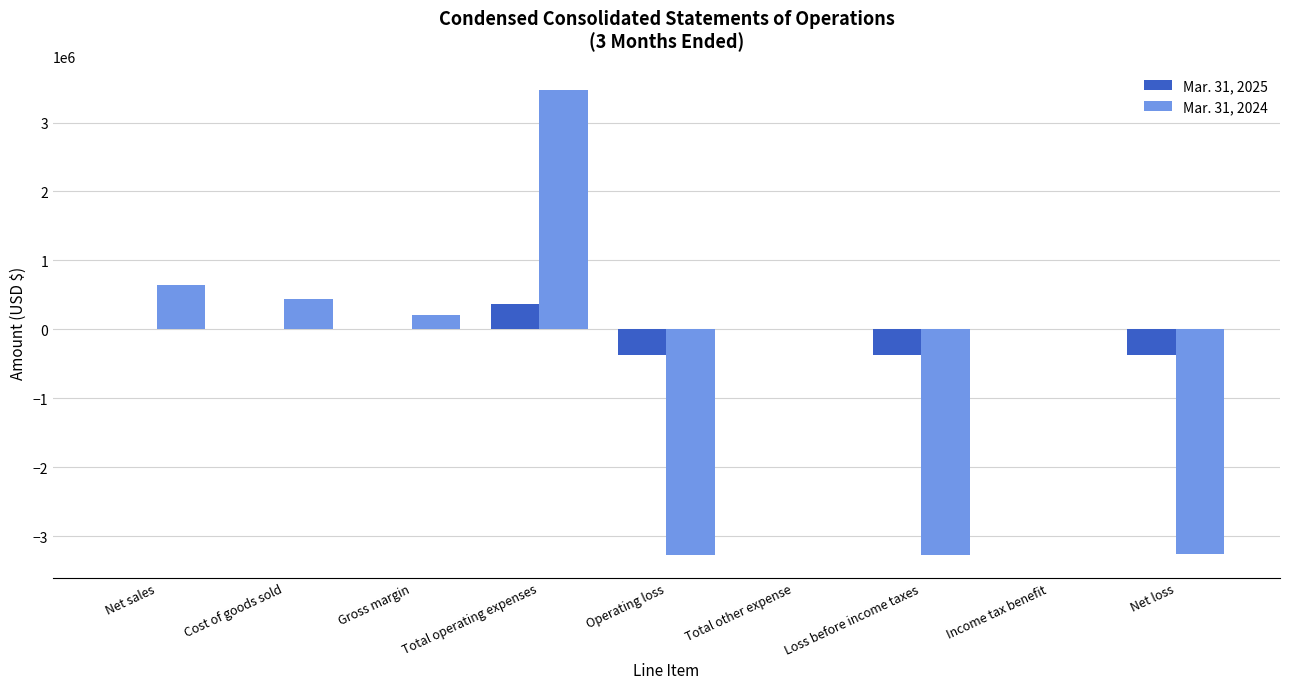

Which series has the largest total across all categories?

Mar. 31, 2025